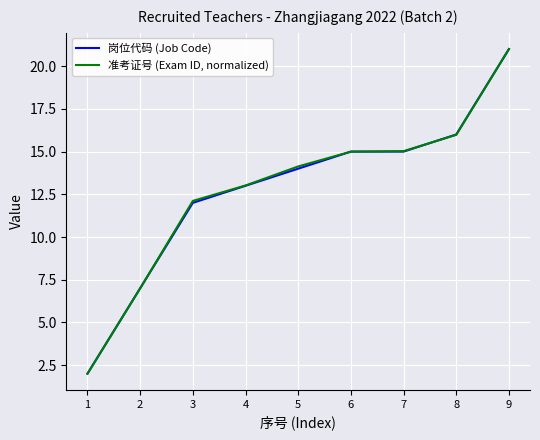

How many values in the 准考证号 (Exam ID, normalized) series exceed 14?

5